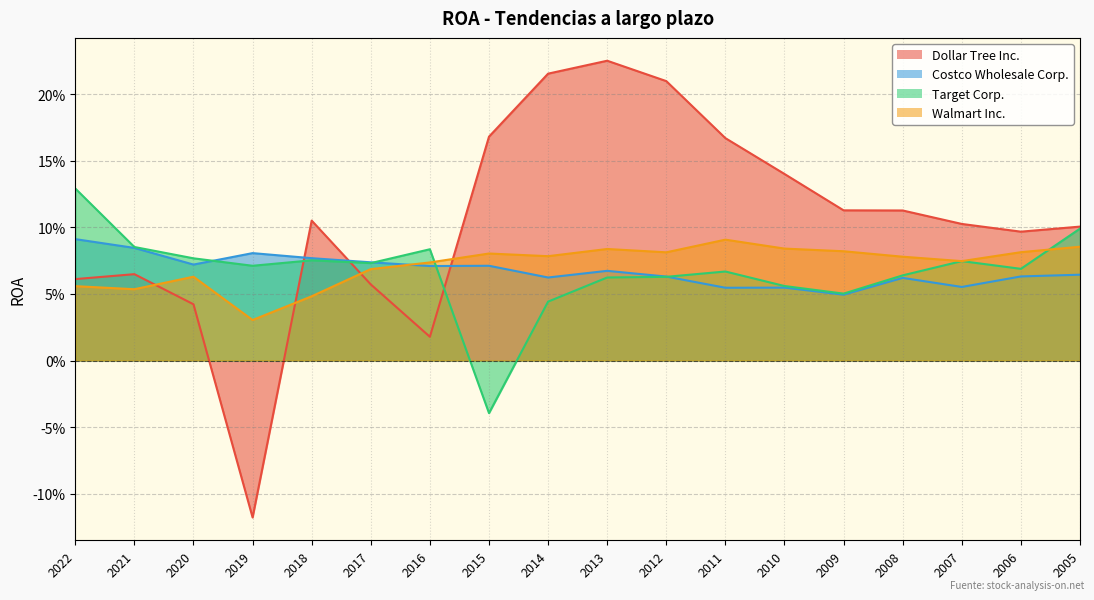

What is the highest value of the Dollar Tree Inc. series?

0.2